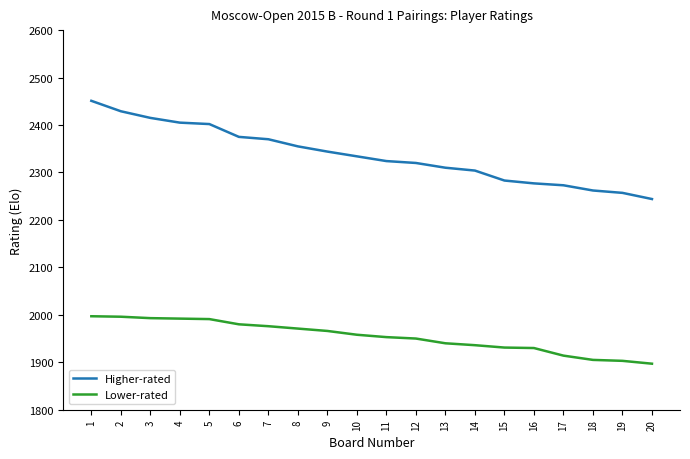

What is the difference between the second highest and second lowest values in the Lower-rated series?

93